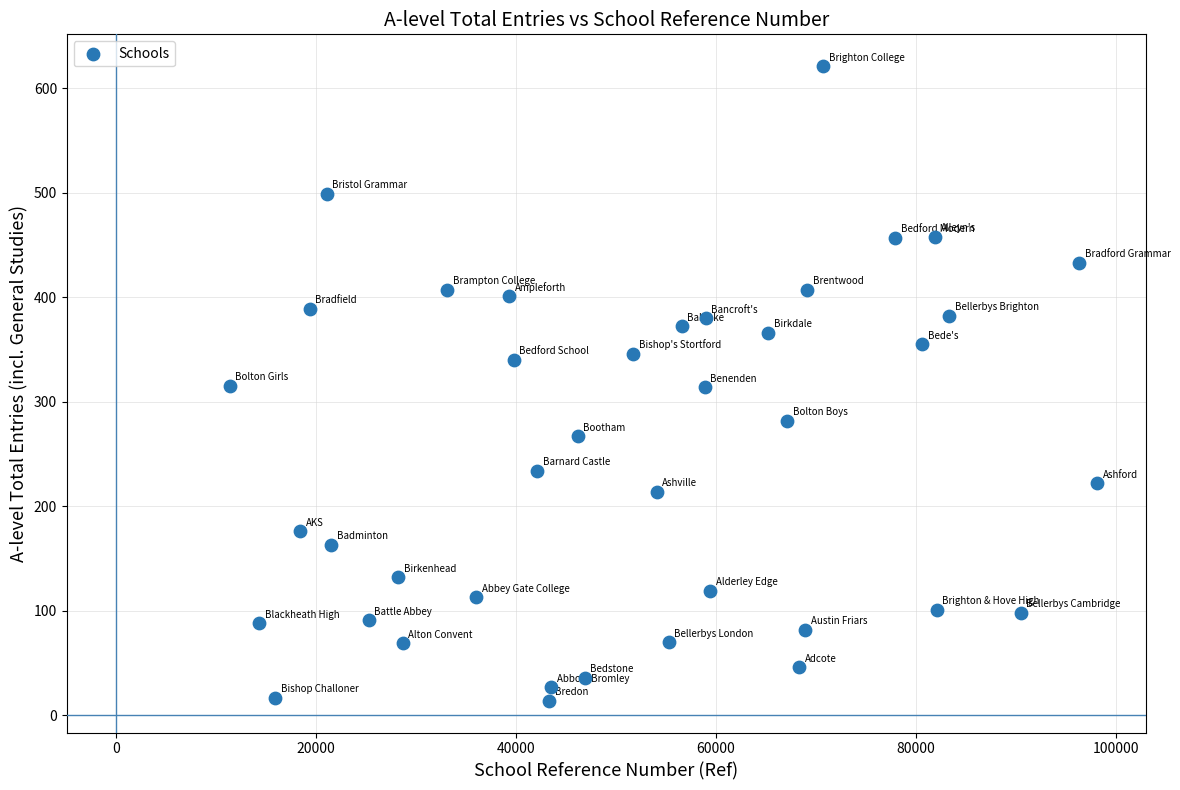

What is the range of Y values (max minus min)?

607